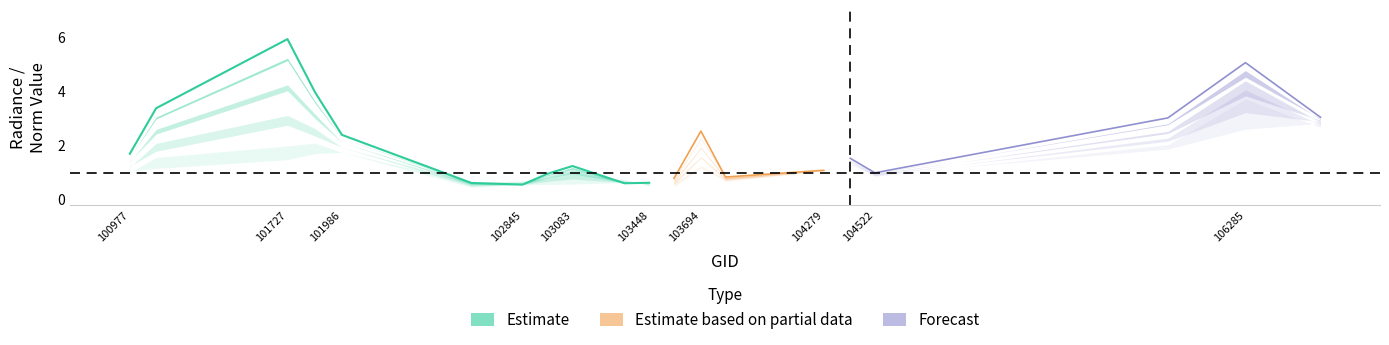

What is the difference between the highest and lowest values at 104279?

0.4